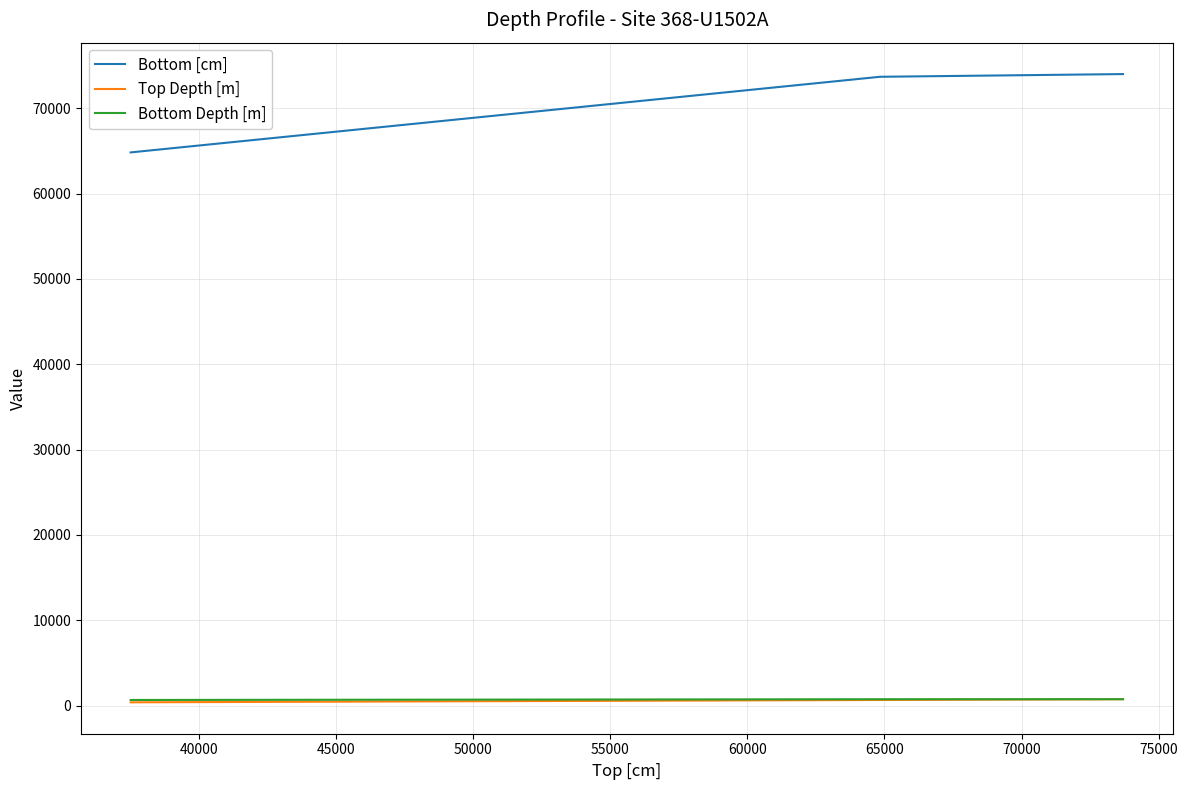

Which series has the largest total across all categories?

Bottom [cm]